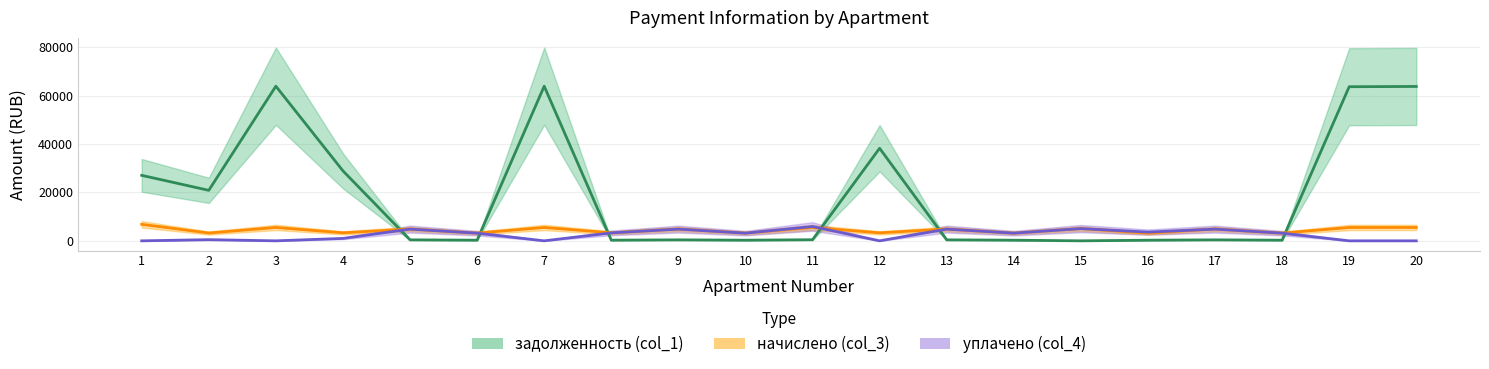

What is the value of the задолженность (col_1) point at the 13th from the left?

407.1